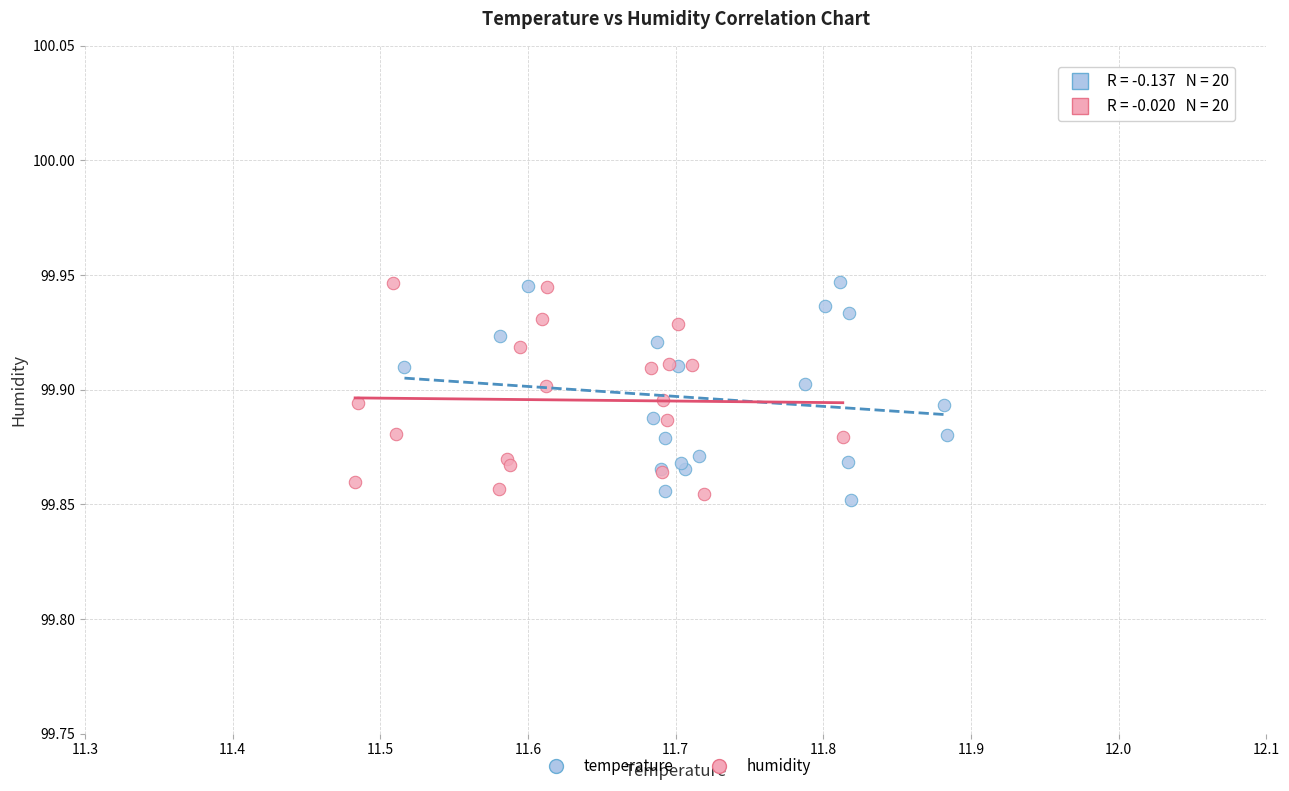

What are all the series names shown in the legend?

temperature, humidity